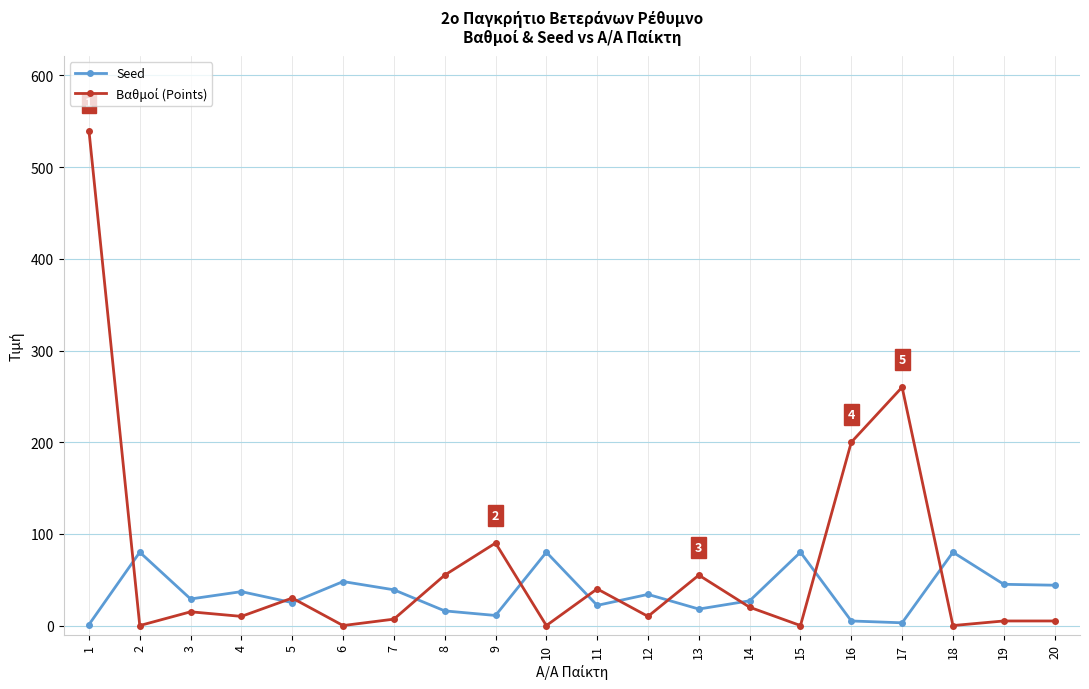

Is it true that Seed equals 5 at 16?

True